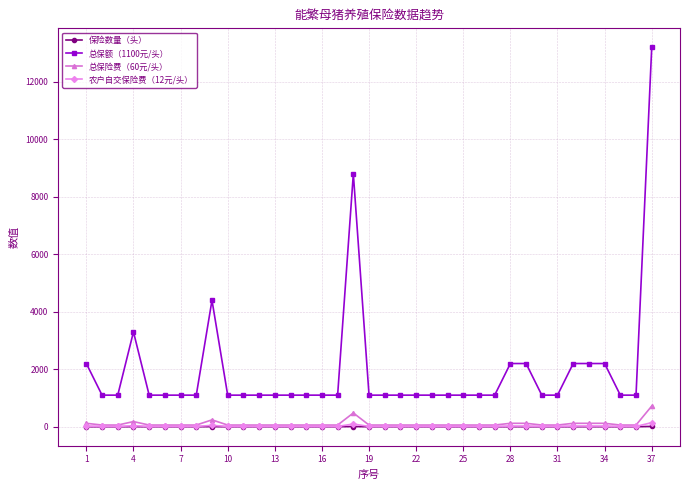

True or false: 总保额（1100元/头） and 总保险费（60元/头） cross at least once.

False